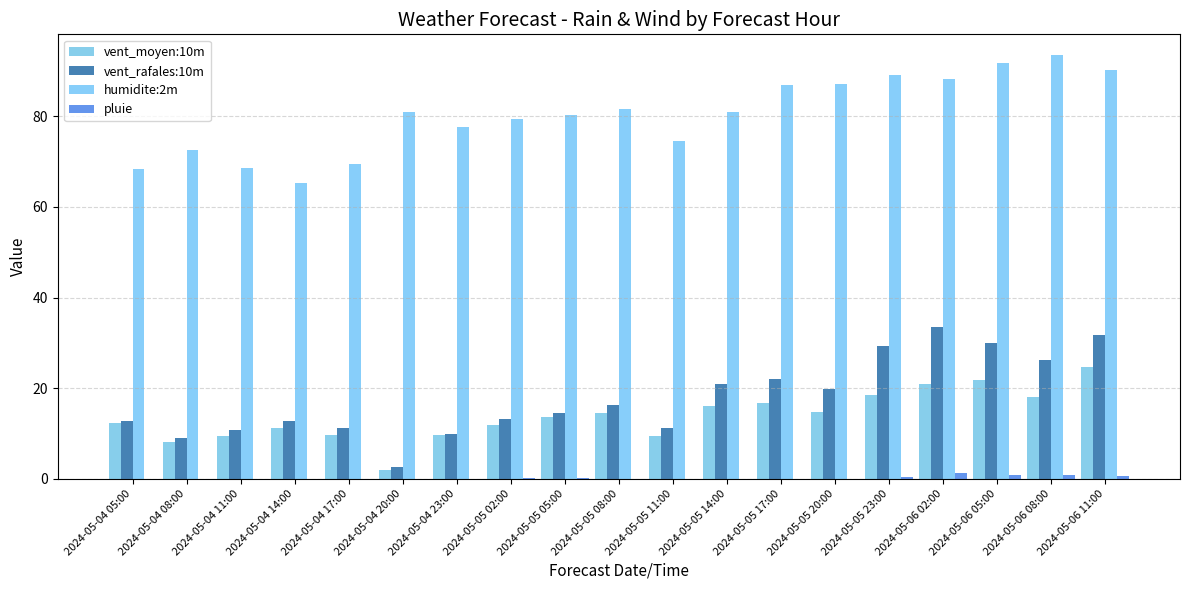

At which category does the chart reach its peak across all series?

2024-05-06 08:00